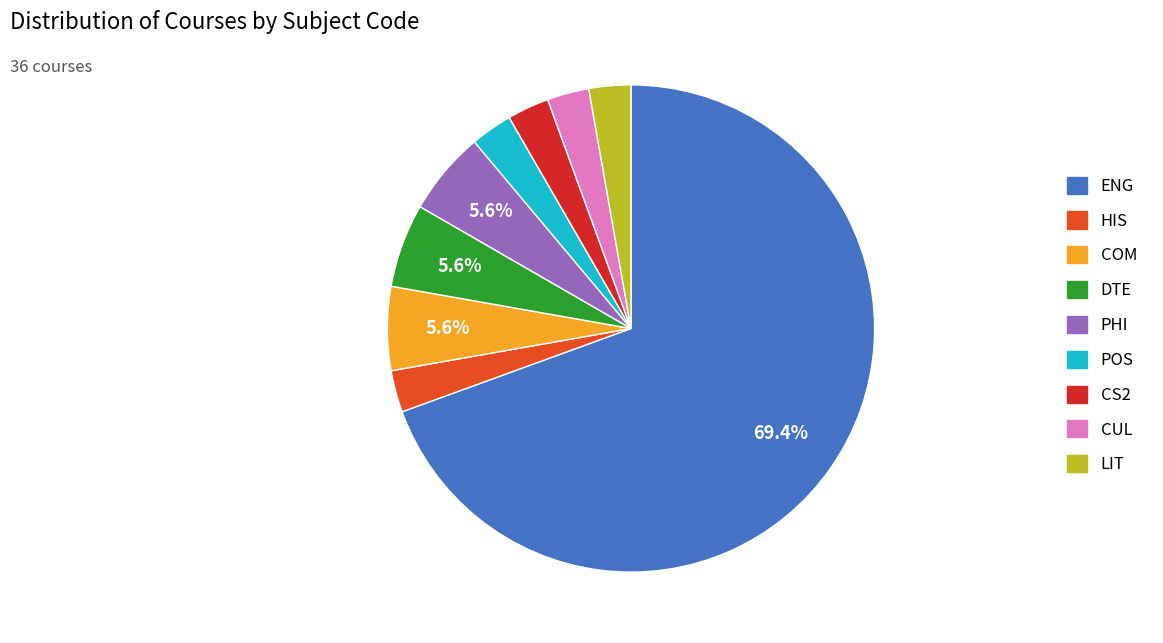

What is the ratio of the value at PHI to the value at HIS?

2.0